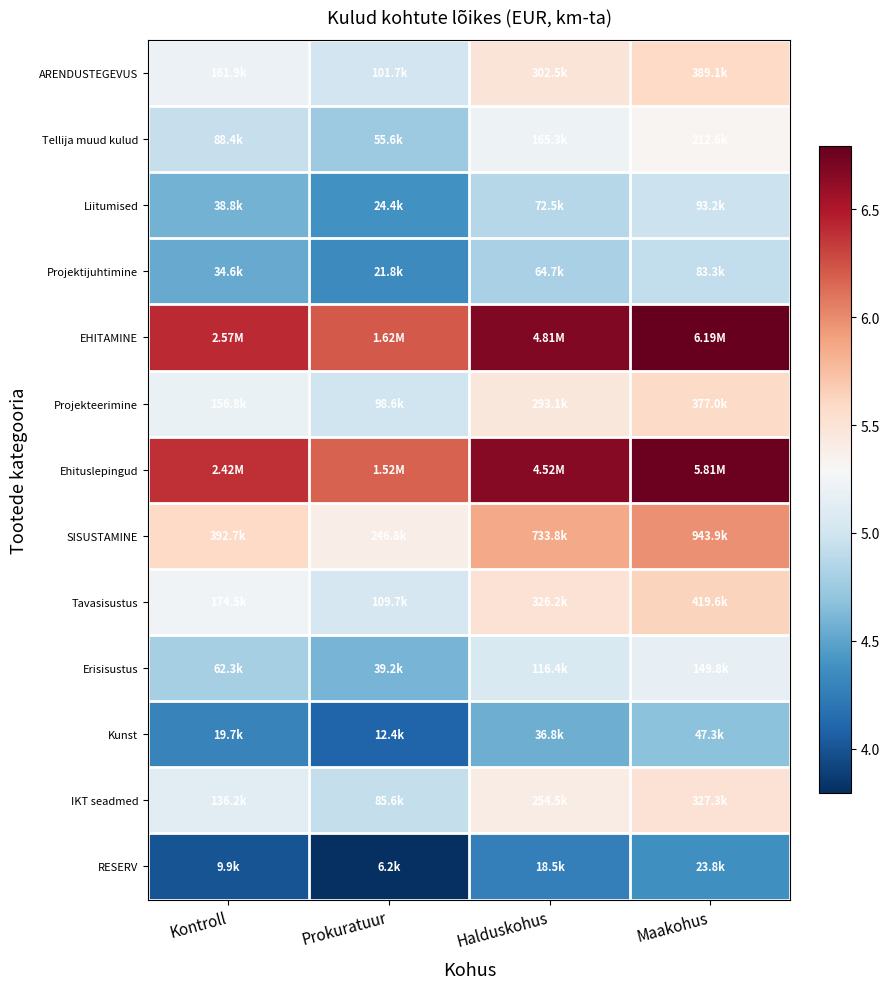

Reading left to right, transcribe all the data shown in this chart.

ARENDUSTEGEVUS: Kontroll=5.2	Prokuratuur=5.0	Halduskohus=5.5	Maakohus=5.6
Tellija muud kulud: Kontroll=4.9	Prokuratuur=4.7	Halduskohus=5.2	Maakohus=5.3
Liitumised: Kontroll=4.6	Prokuratuur=4.4	Halduskohus=4.9	Maakohus=5.0
Projektijuhtimine: Kontroll=4.5	Prokuratuur=4.3	Halduskohus=4.8	Maakohus=4.9
EHITAMINE: Kontroll=6.4	Prokuratuur=6.2	Halduskohus=6.7	Maakohus=6.8
Projekteerimine: Kontroll=5.2	Prokuratuur=5.0	Halduskohus=5.5	Maakohus=5.6
Ehituslepingud: Kontroll=6.4	Prokuratuur=6.2	Halduskohus=6.7	Maakohus=6.8
SISUSTAMINE: Kontroll=5.6	Prokuratuur=5.4	Halduskohus=5.9	Maakohus=6.0
Tavasisustus: Kontroll=5.2	Prokuratuur=5.0	Halduskohus=5.5	Maakohus=5.6
Erisisustus: Kontroll=4.8	Prokuratuur=4.6	Halduskohus=5.1	Maakohus=5.2
Kunst: Kontroll=4.3	Prokuratuur=4.1	Halduskohus=4.6	Maakohus=4.7
IKT seadmed: Kontroll=5.1	Prokuratuur=4.9	Halduskohus=5.4	Maakohus=5.5
RESERV: Kontroll=4.0	Prokuratuur=3.8	Halduskohus=4.3	Maakohus=4.4